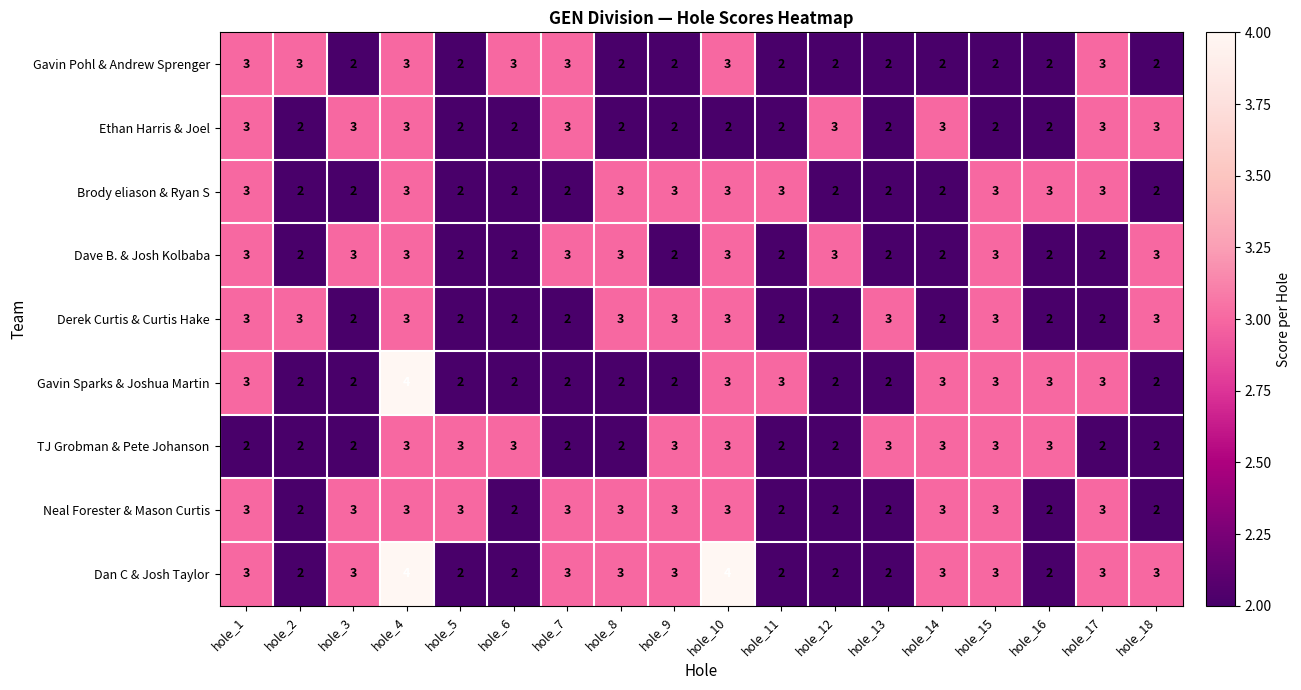

What is the maximum value shown in the chart?

4